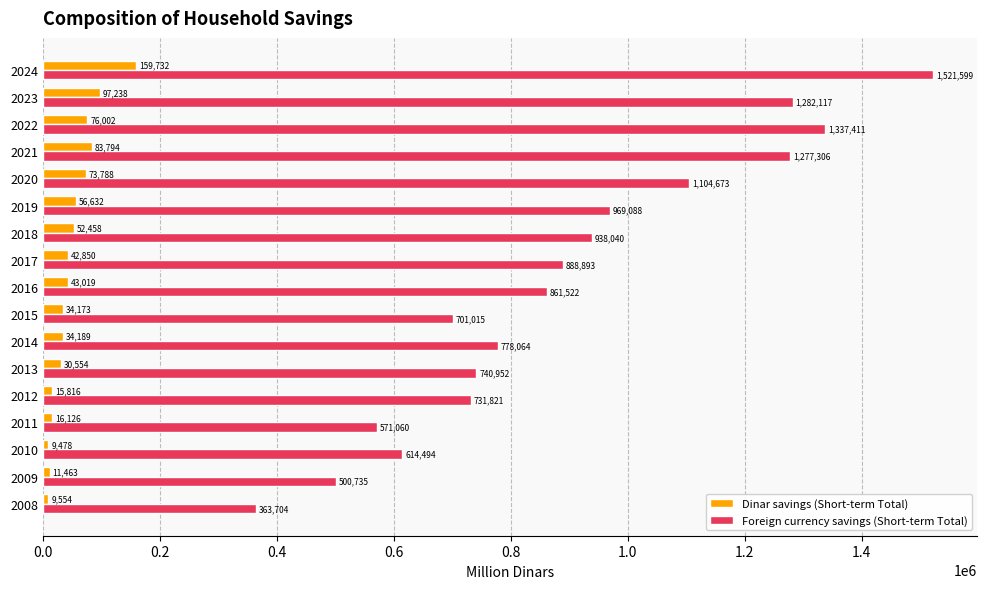

Which series has the largest total across all categories?

Foreign currency savings (Short-term Total)